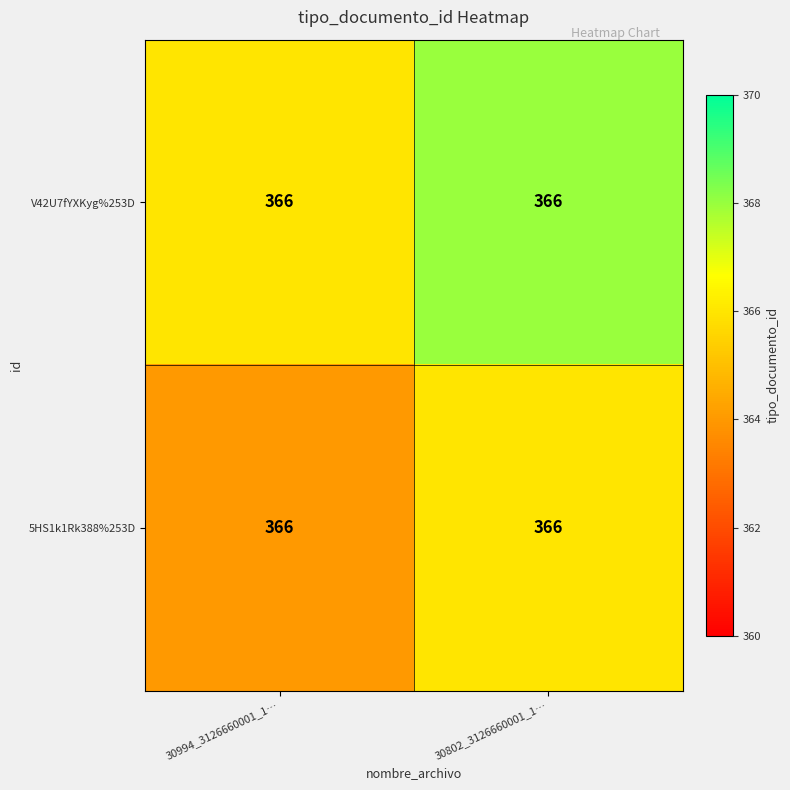

At which category is the sum across all series the highest?

30802_3126660001_1…